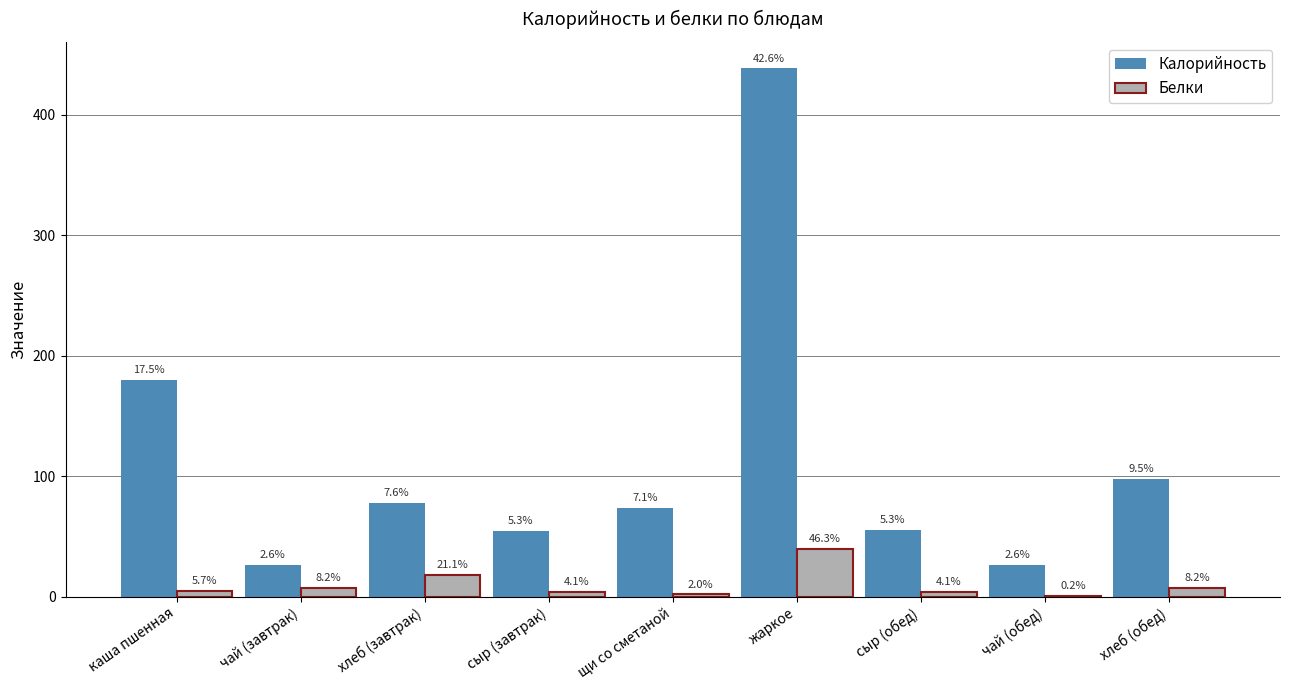

At щи со сметаной, list the series in order from smallest to largest.

Белки, Калорийность